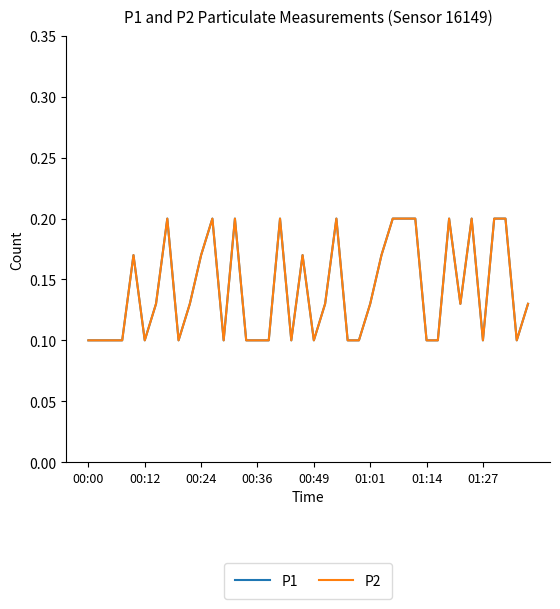

Is this an area chart (filled region under the line)?

No